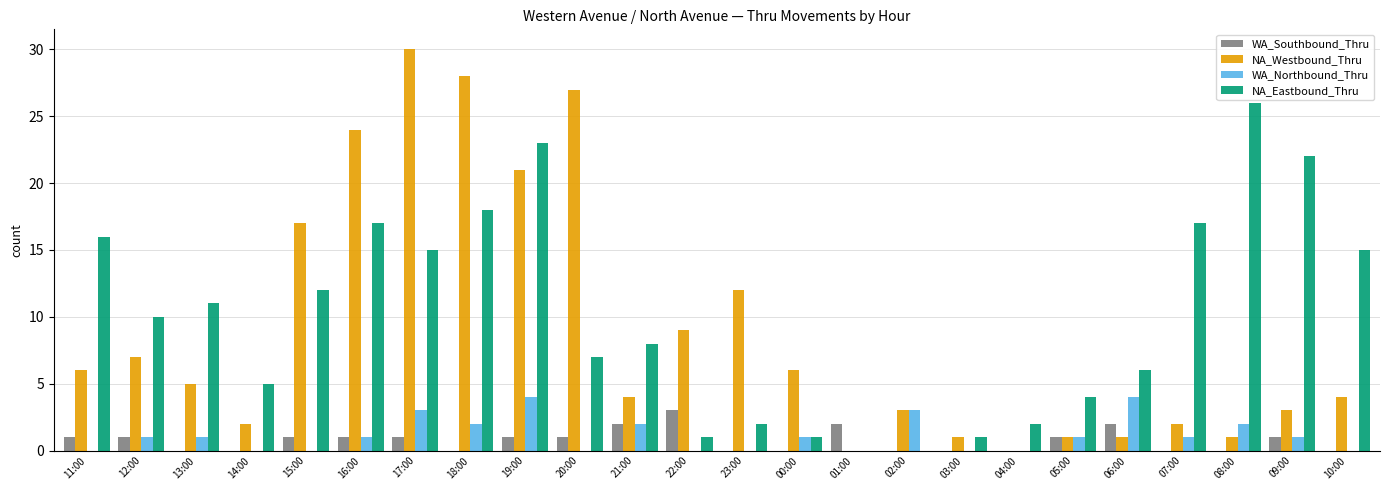

The WA_Southbound_Thru series shows -1 at 08:00. True or false?

False